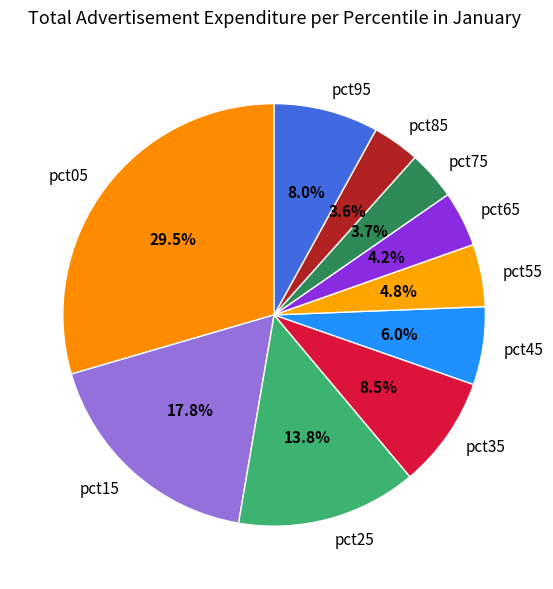

Is the sum of pct75 and pct15 greater than half?

No